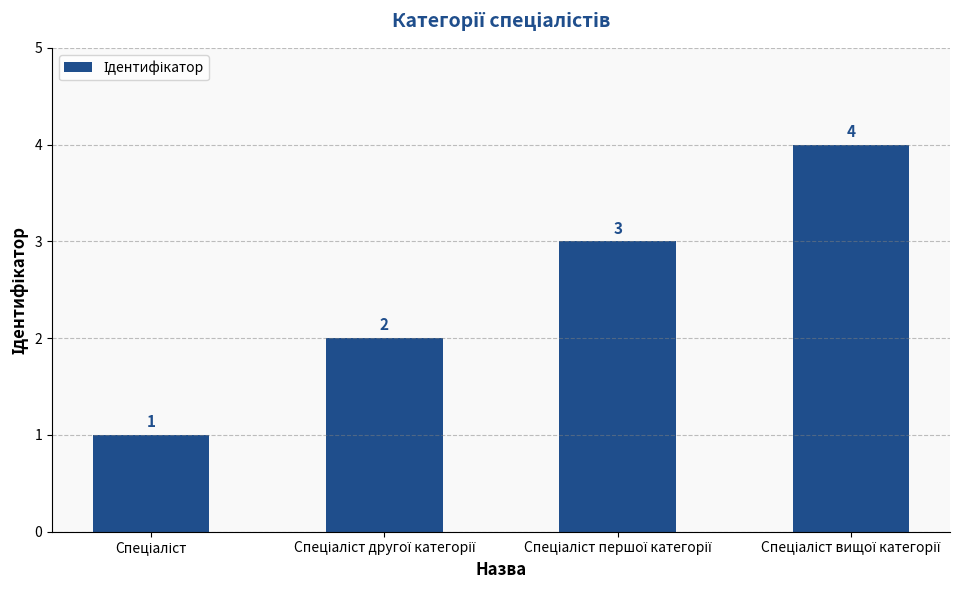

Does the chart contain stacked bars?

No